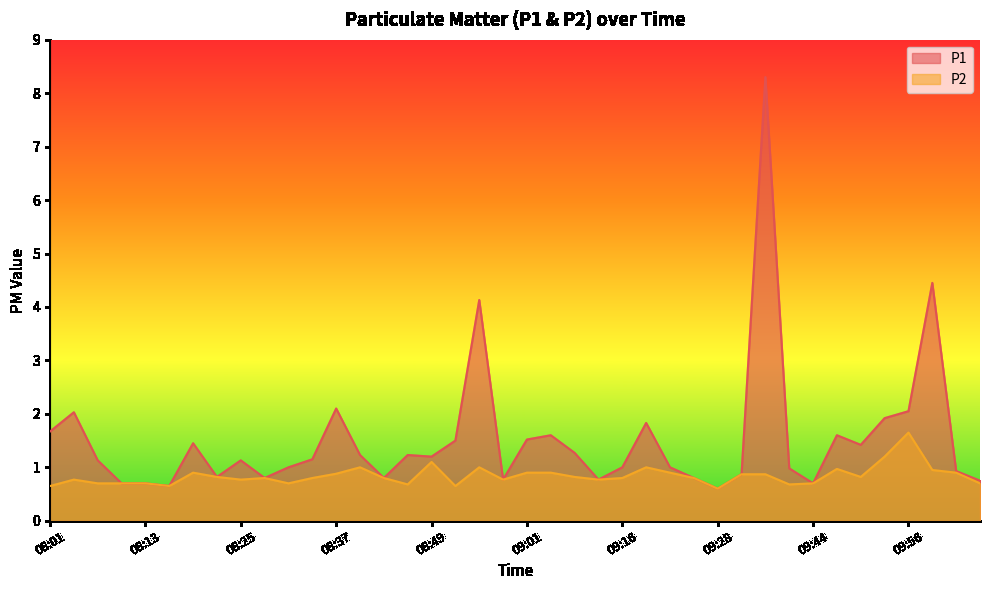

At which label does P1 first exceed 1?

08:01